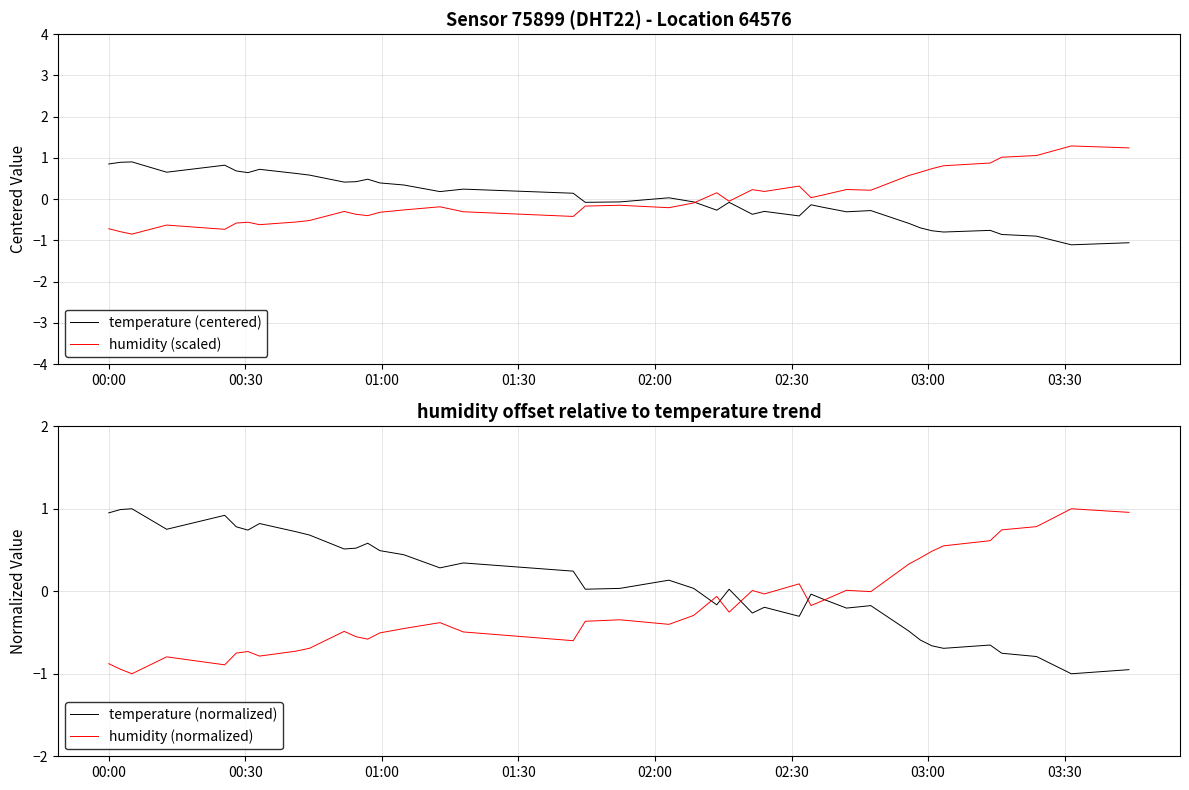

What is the minimum value for humidity (scaled)?

-0.8